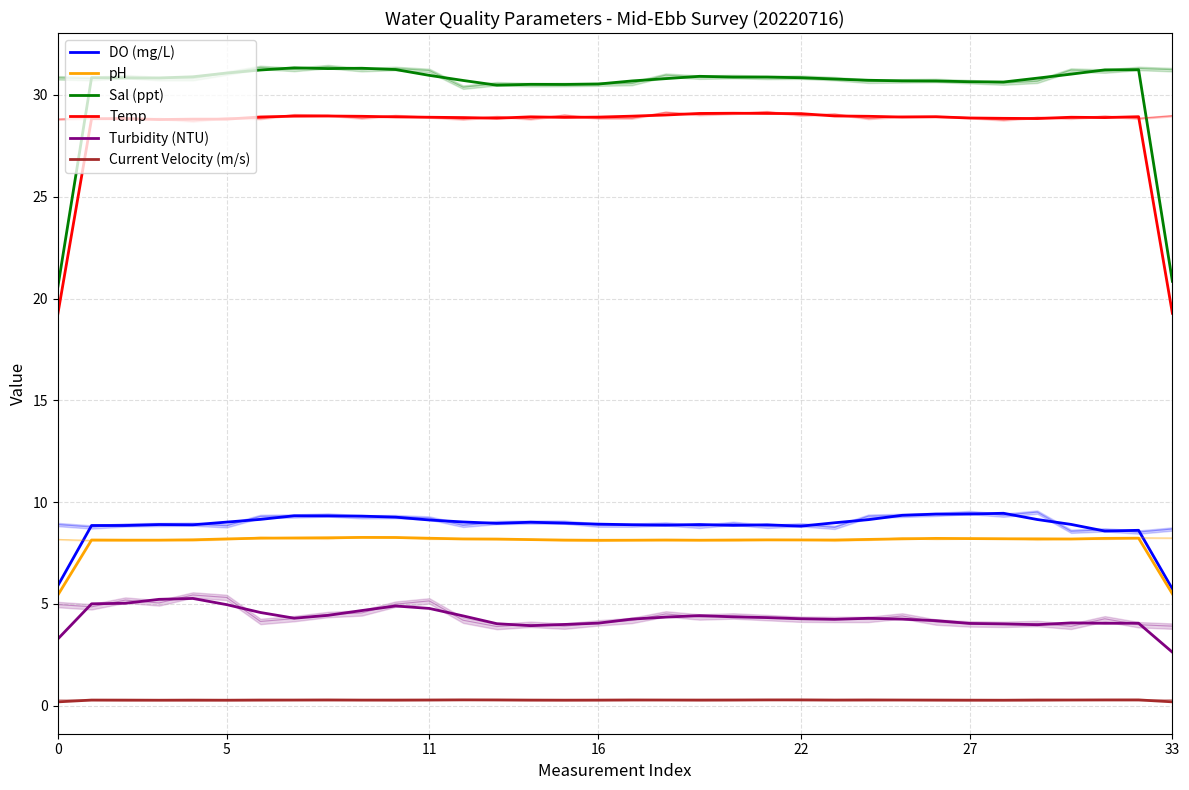

True or false: Current Velocity (m/s) and DO (mg/L) intersect in this chart.

False